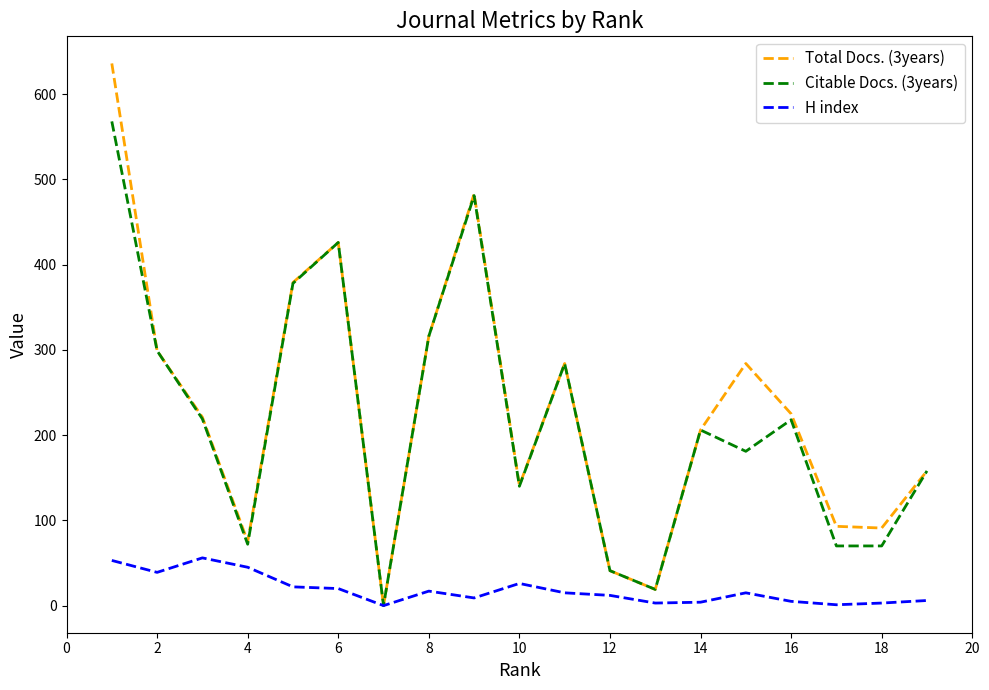

What is the highest value of the H index series?

56